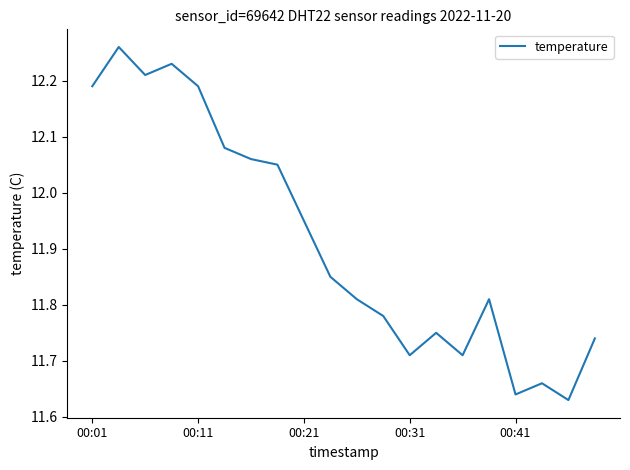

What is the difference between the maximum and minimum values?

0.6